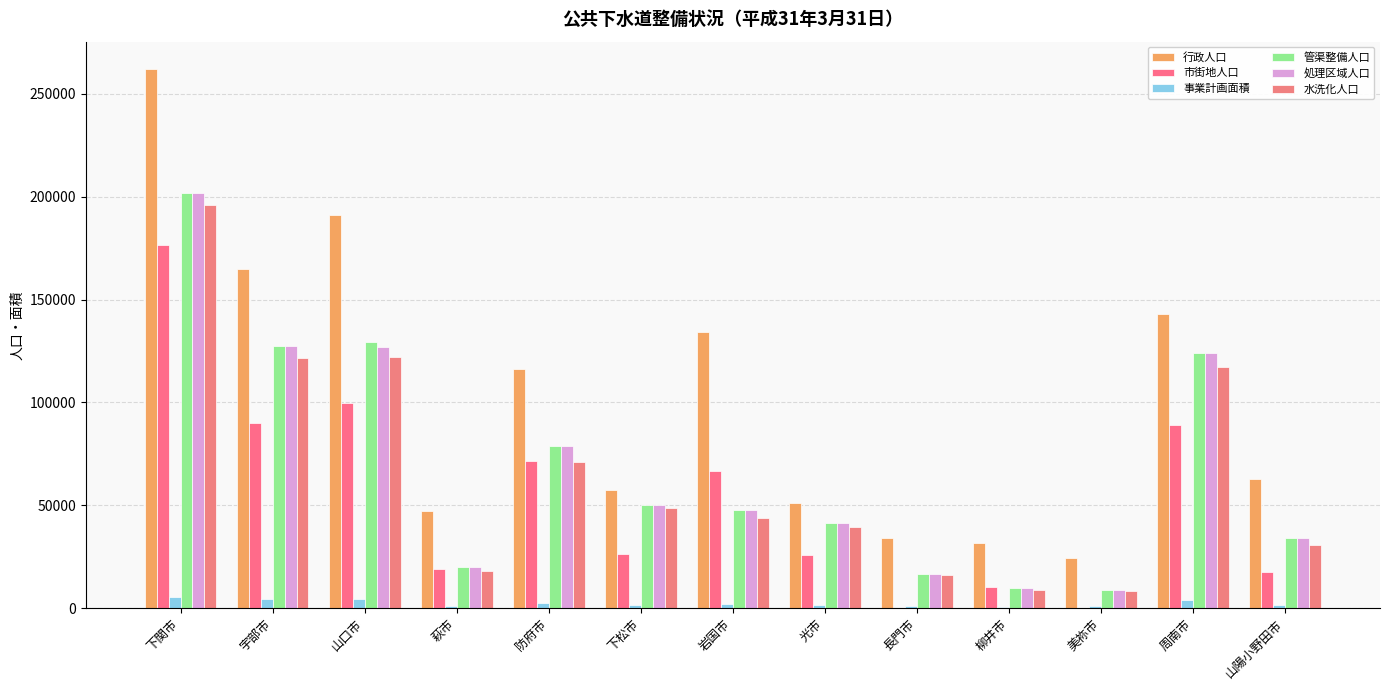

Reading left to right, list all the values displayed in this chart.

行政人口: 下関市=262255	宇部市=164899	山口市=191129	萩市=47099	防府市=116150	下松市=57194	岩国市=134197	光市=51081	長門市=33969	柳井市=31790	美祢市=24317	周南市=143113	山陽小野田市=62836
市街地人口: 下関市=176520	宇部市=89846	山口市=99468	萩市=18764	防府市=71556	下松市=26359	岩国市=66466	光市=25836	長門市=0	柳井市=9993	美祢市=0	周南市=88865	山陽小野田市=17748
事業計画面積: 下関市=5549	宇部市=4404	山口市=4257	萩市=853	防府市=2407	下松市=1365	岩国市=2103	光市=1324	長門市=864	柳井市=556	美祢市=759	周南市=3899	山陽小野田市=1434
管渠整備人口: 下関市=201688	宇部市=127294	山口市=129280	萩市=19893	防府市=78598	下松市=50072	岩国市=47809	光市=41314	長門市=16670	柳井市=9858	美祢市=8828	周南市=124162	山陽小野田市=33998
処理区域人口: 下関市=201688	宇部市=127228	山口市=126881	萩市=19893	防府市=78598	下松市=50072	岩国市=47809	光市=41314	長門市=16670	柳井市=9858	美祢市=8828	周南市=124162	山陽小野田市=33998
水洗化人口: 下関市=195810	宇部市=121555	山口市=122065	萩市=18240	防府市=70859	下松市=48541	岩国市=43842	光市=39616	長門市=15923	柳井市=8945	美祢市=8195	周南市=117165	山陽小野田市=30817